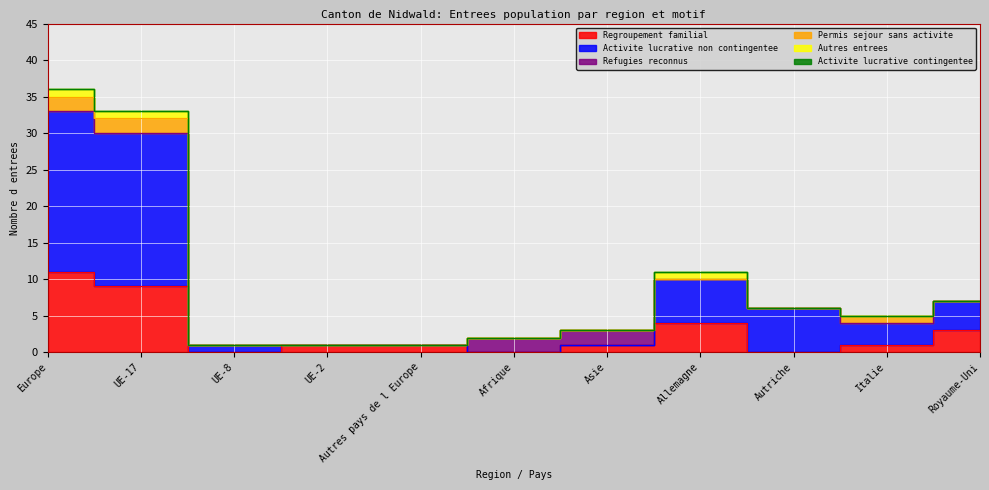

List the labels in order of Permis sejour sans activite value, largest first.

Europe, UE-17, Italie, UE-8, UE-2, Autres pays de l Europe, Afrique, Asie, Allemagne, Autriche, Royaume-Uni